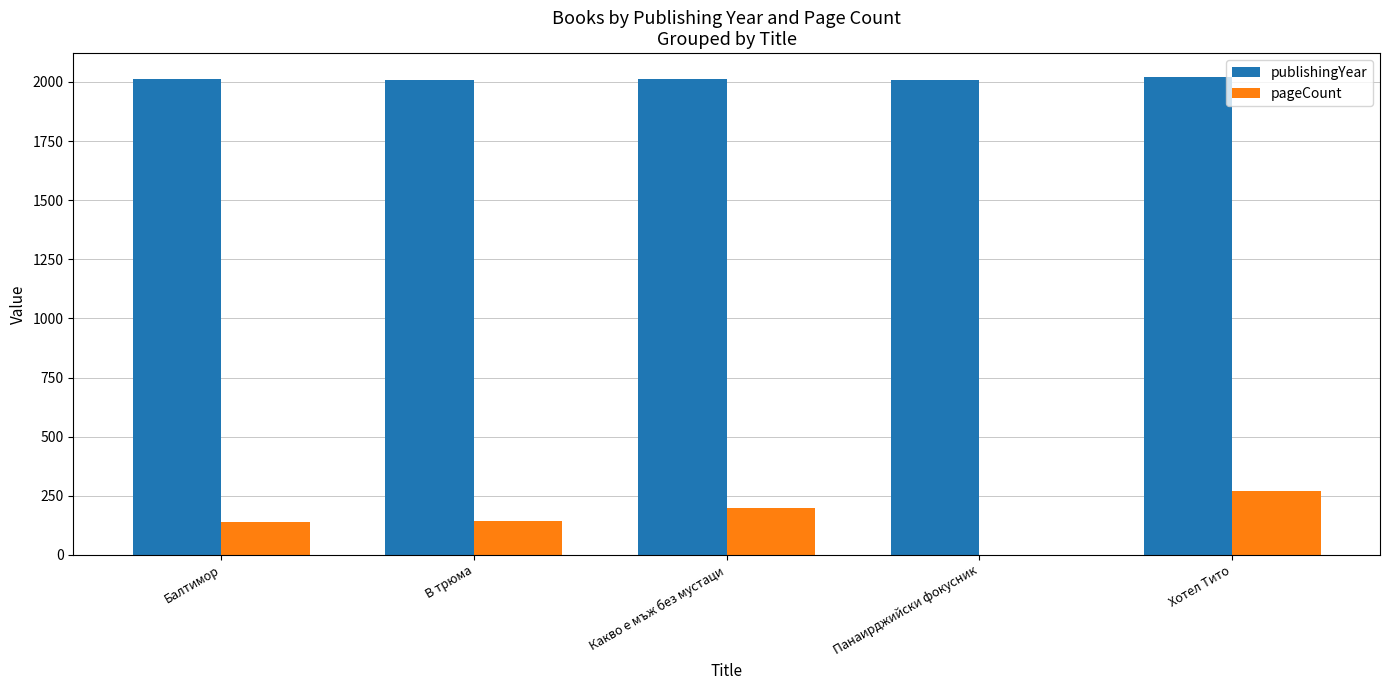

What is the greatest value displayed?

2021